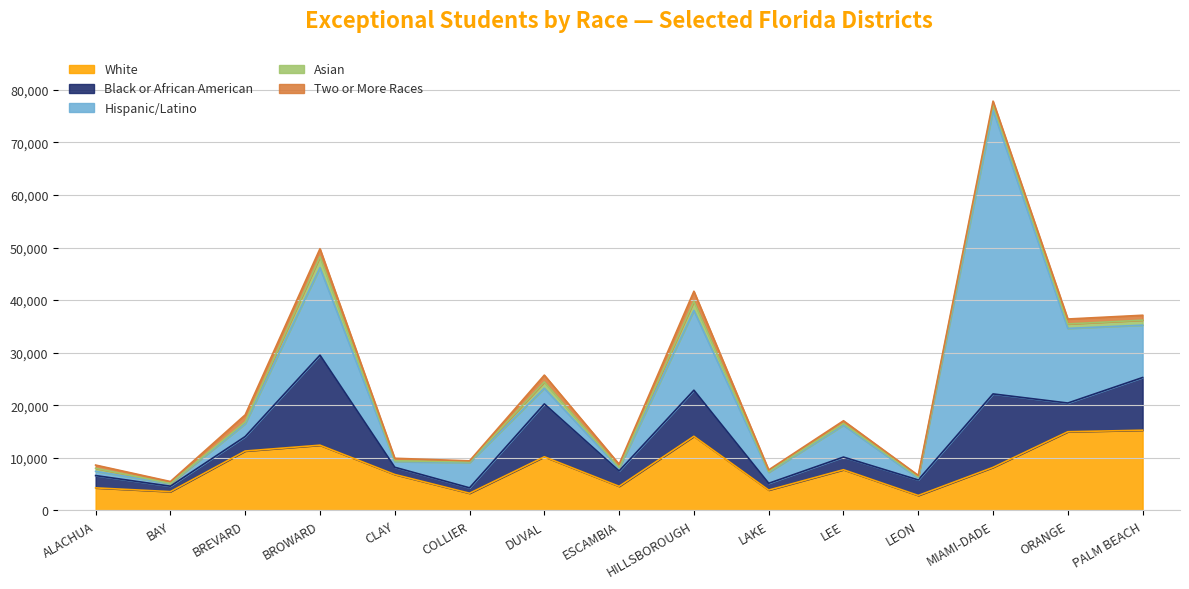

Between which two adjacent categories do Two or More Races and Asian first intersect?

BREVARD and BROWARD